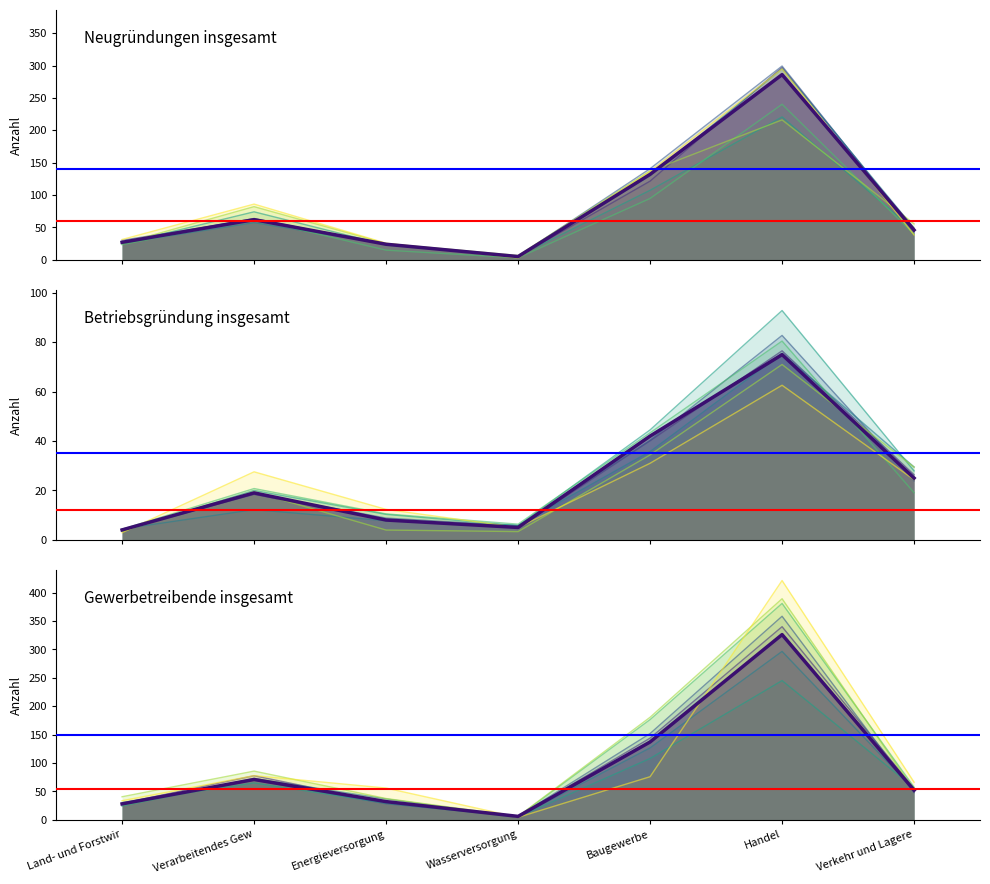

The Betriebsgründung insgesamt (Hauptlinie) series shows 14 at Energieversorgung. True or false?

False